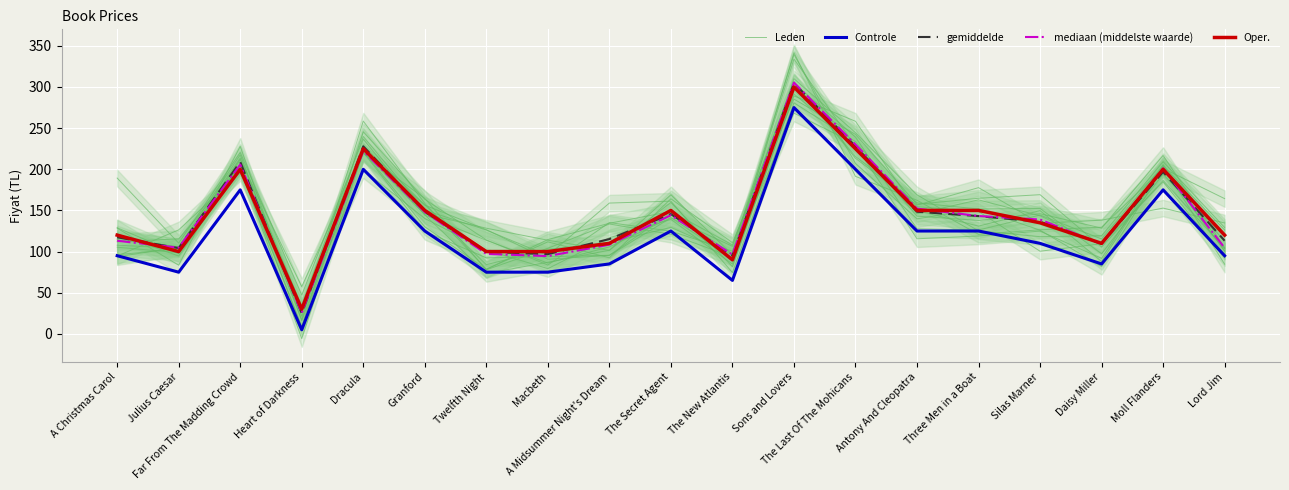

At which label is Controle closest to 140?

Granford